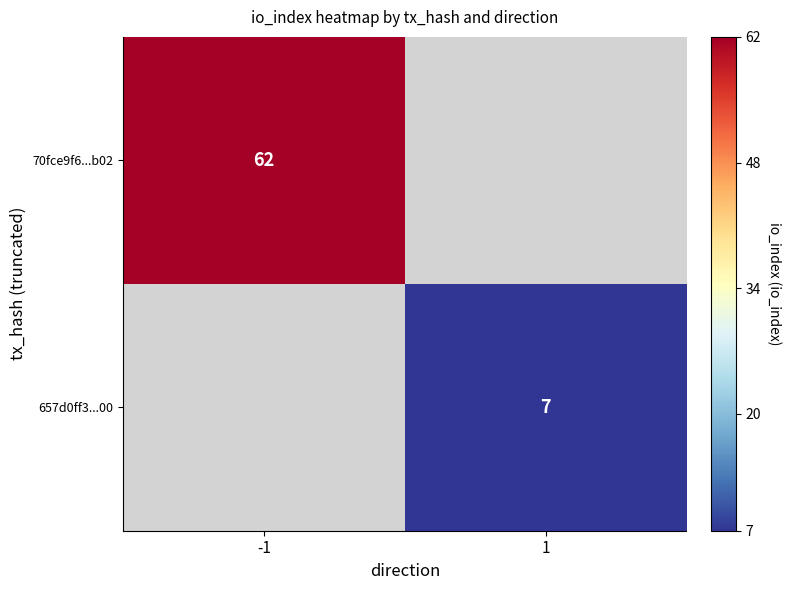

The 657d0ff3...00 series shows 10 at 1. True or false?

False